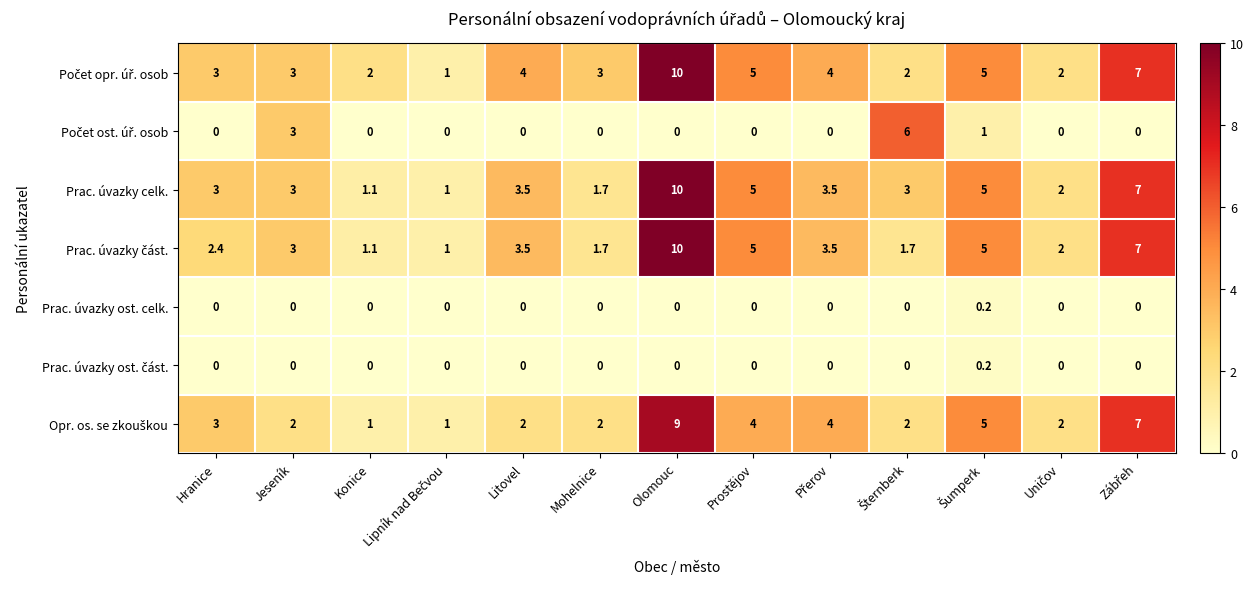

What is the greatest value displayed?

10.0